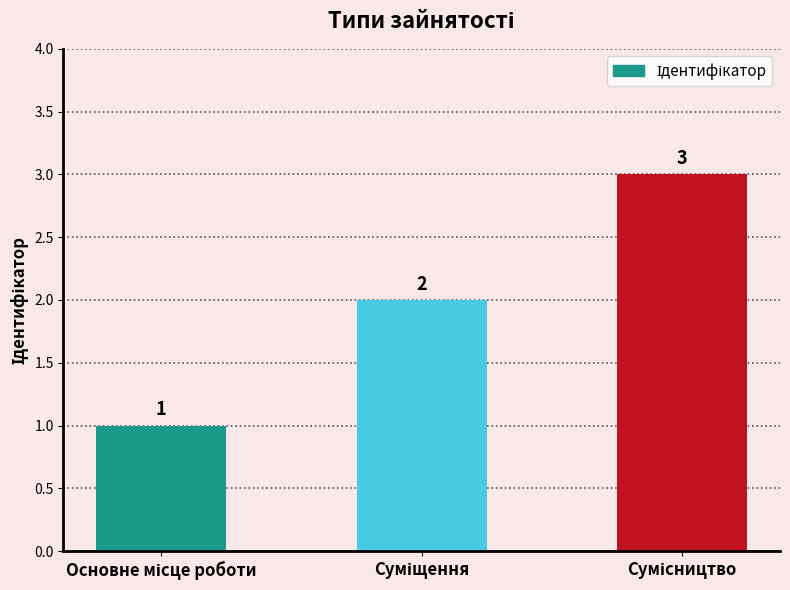

What is the sum of all values?

6